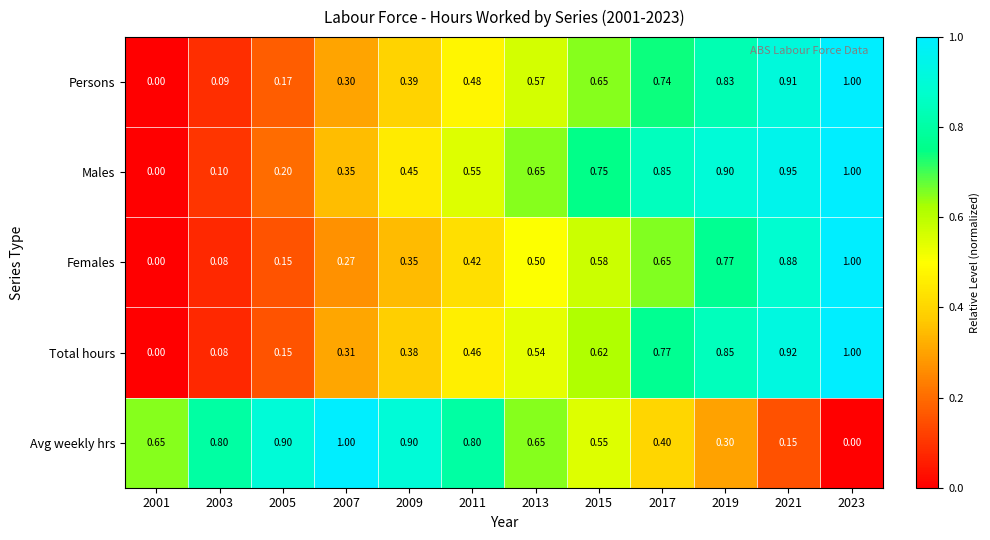

How many data points in Males are above 0?

11